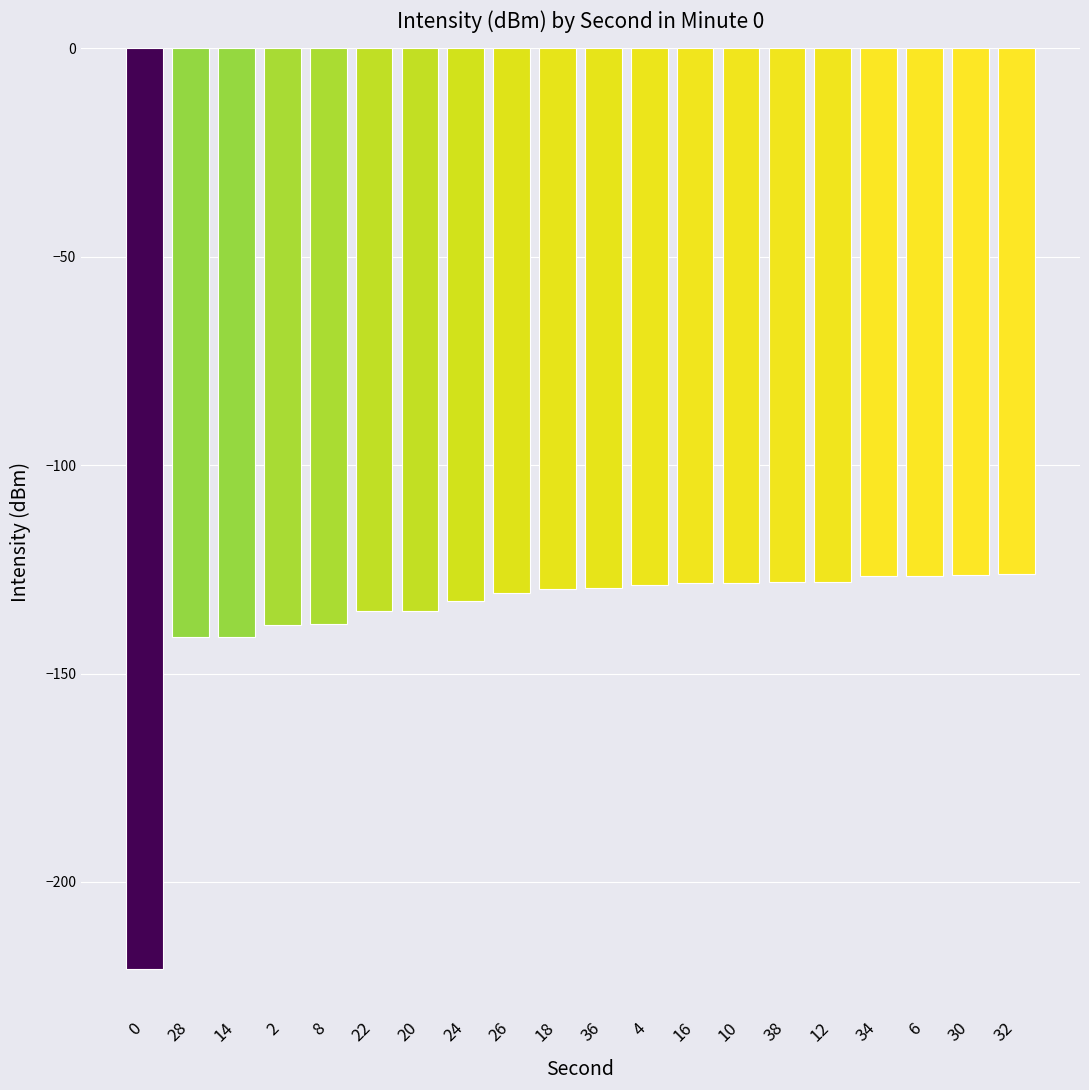

Is it true that the value at 26 is -130.6?

True